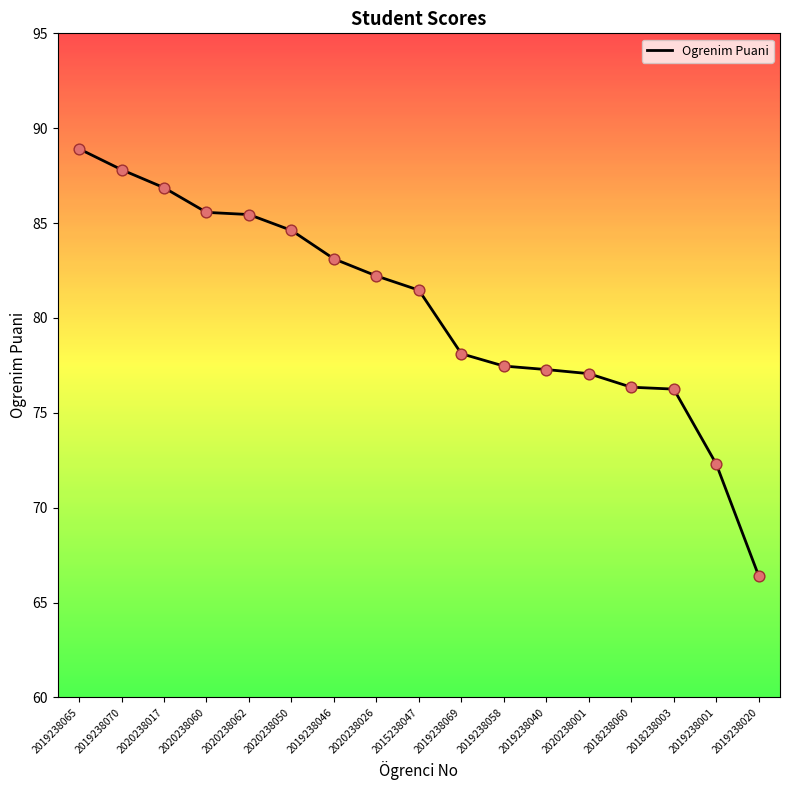

What is the ratio of the value at 2019238058 to the value at 2019238065?

0.9